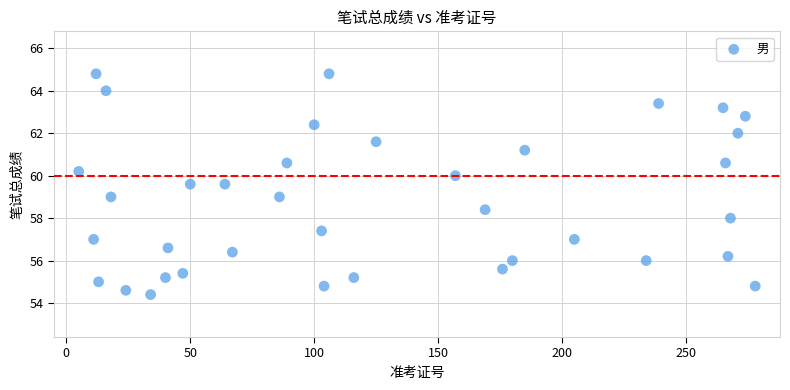

What is the range of X values (max minus min)?

273.0